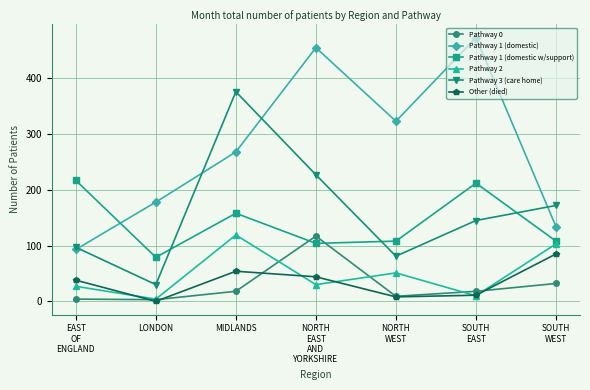

True or false: Pathway 1 (domestic) and Pathway 2 cross at least once.

False